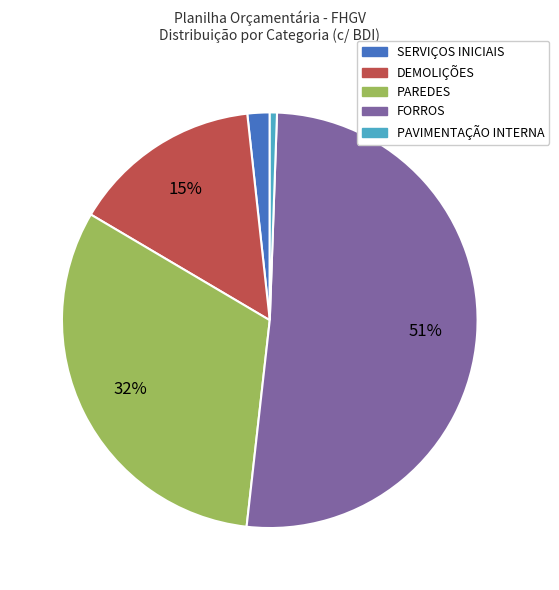

The DEMOLIÇÕES slice represents 15% of the pie. True or false?

True